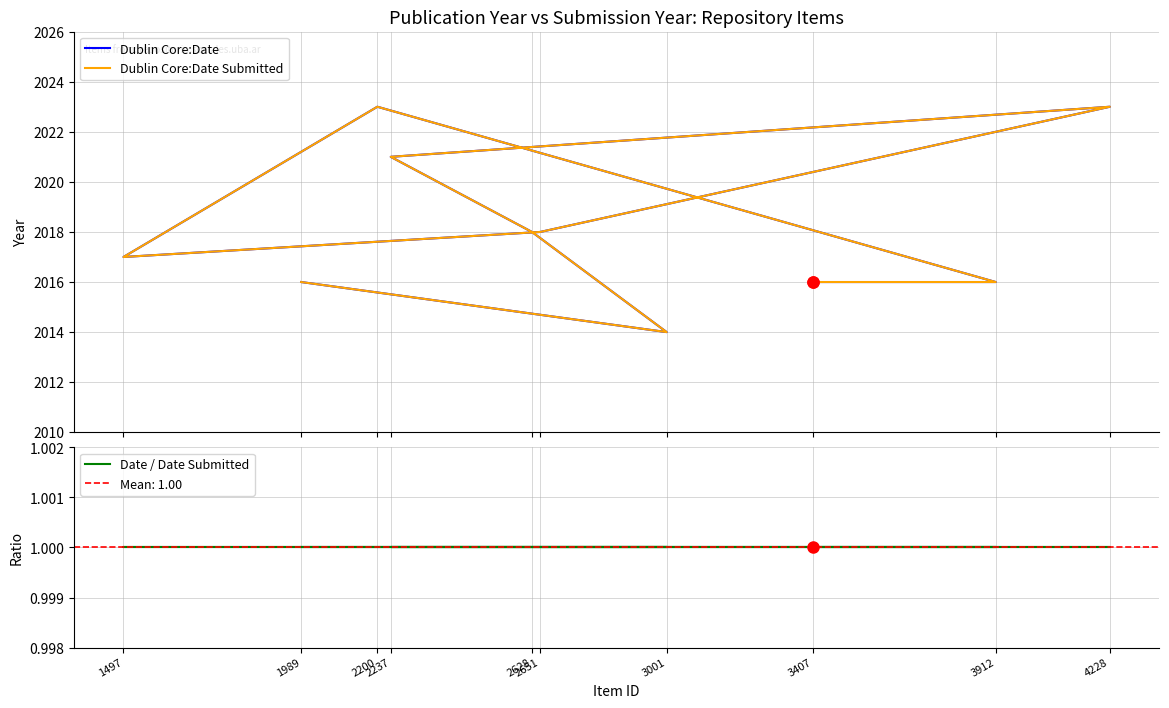

What is the highest value of the Date / Date Submitted series?

1